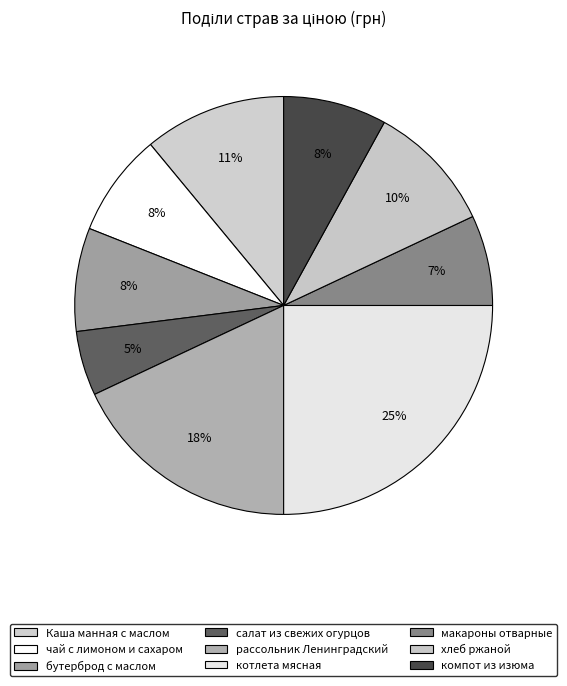

How many slices are in this pie chart?

9